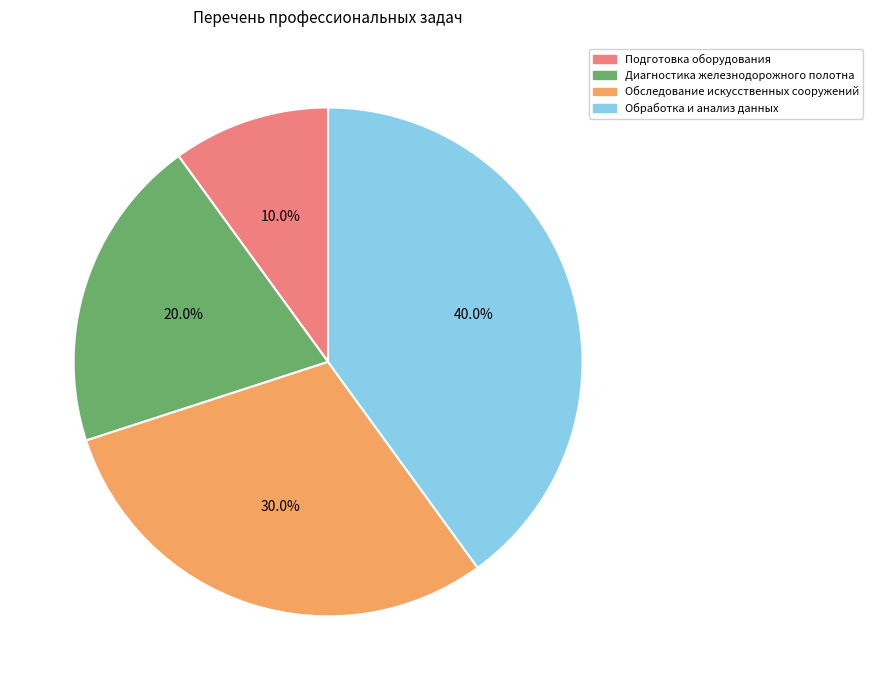

Which category has the smallest portion of the pie?

Подготовка оборудования